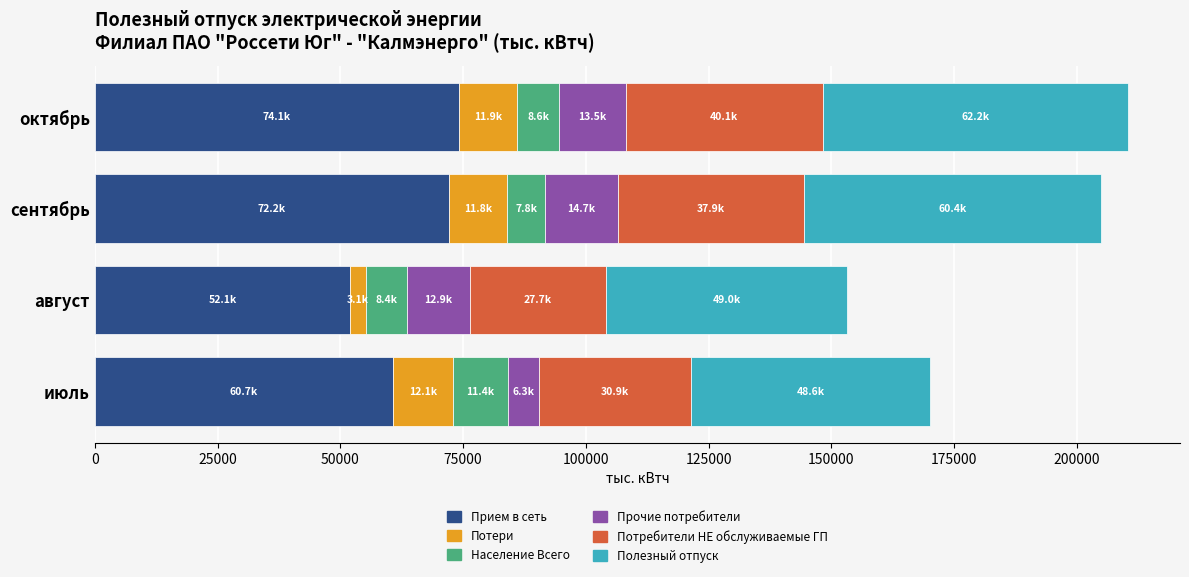

What is the average value of the Прием в сеть series?

64780.5